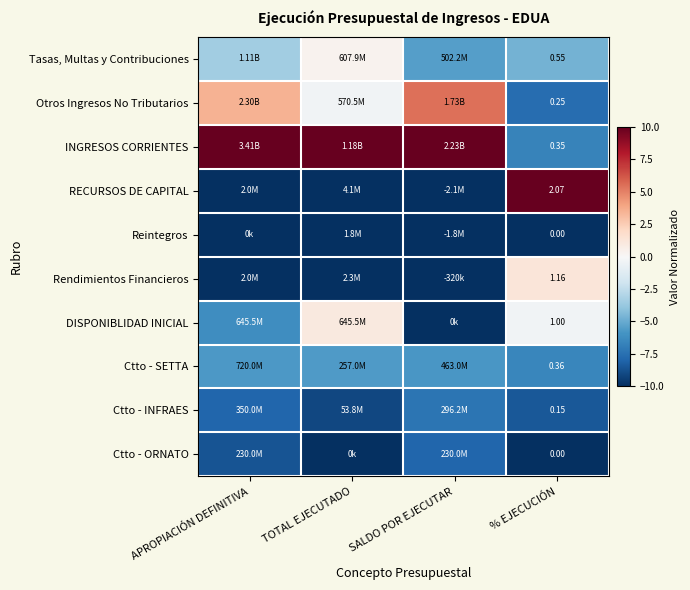

At SALDO POR EJECUTAR, list the series in order from smallest to largest.

RECURSOS DE CAPITAL, Reintegros, Rendimientos Financieros, DISPONIBLIDAD INICIAL, Ctto - ORNATO, Ctto - INFRAES, Ctto - SETTA, Tasas, Multas y Contribuciones, Otros Ingresos No Tributarios, INGRESOS CORRIENTES